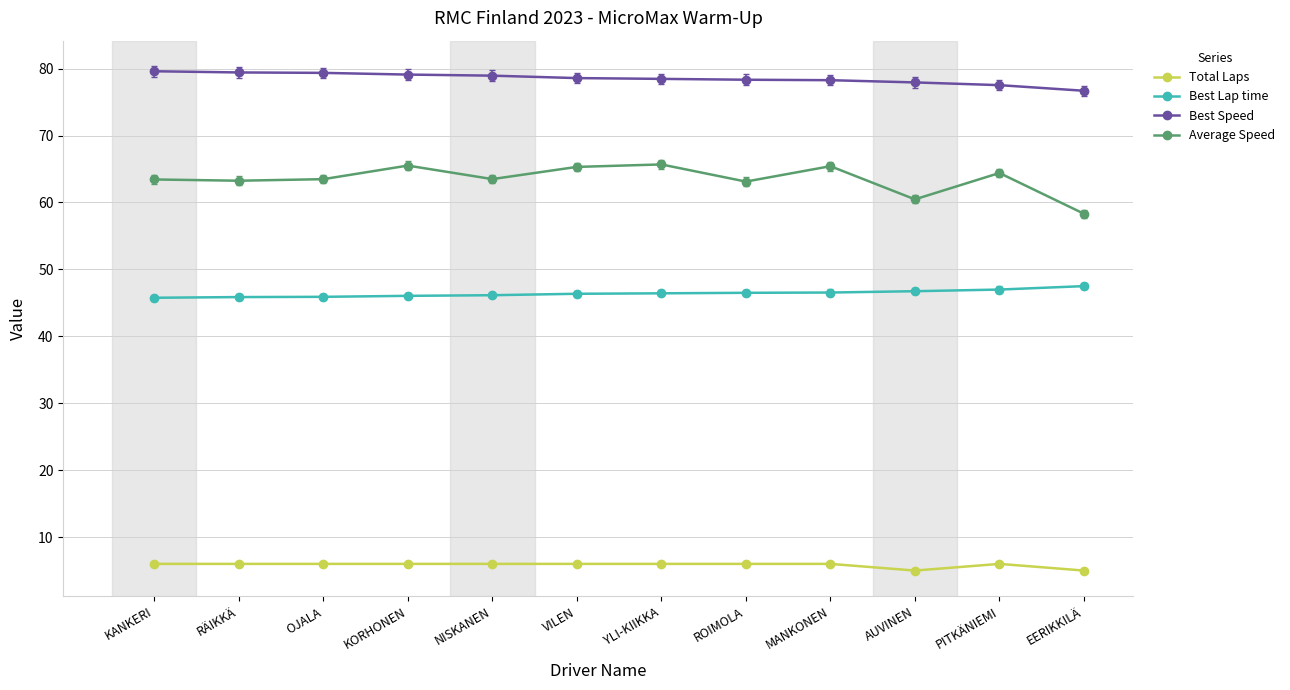

Does the chart have visible grid lines?

Yes